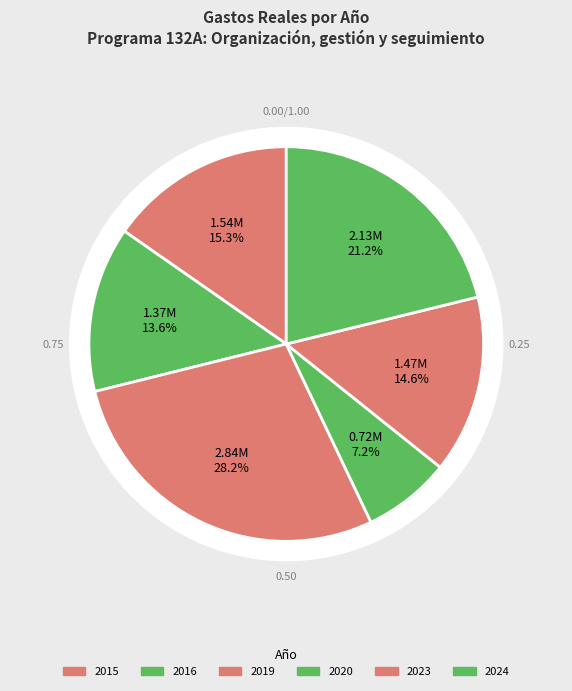

Does 2020 account for over 50% of the chart?

No